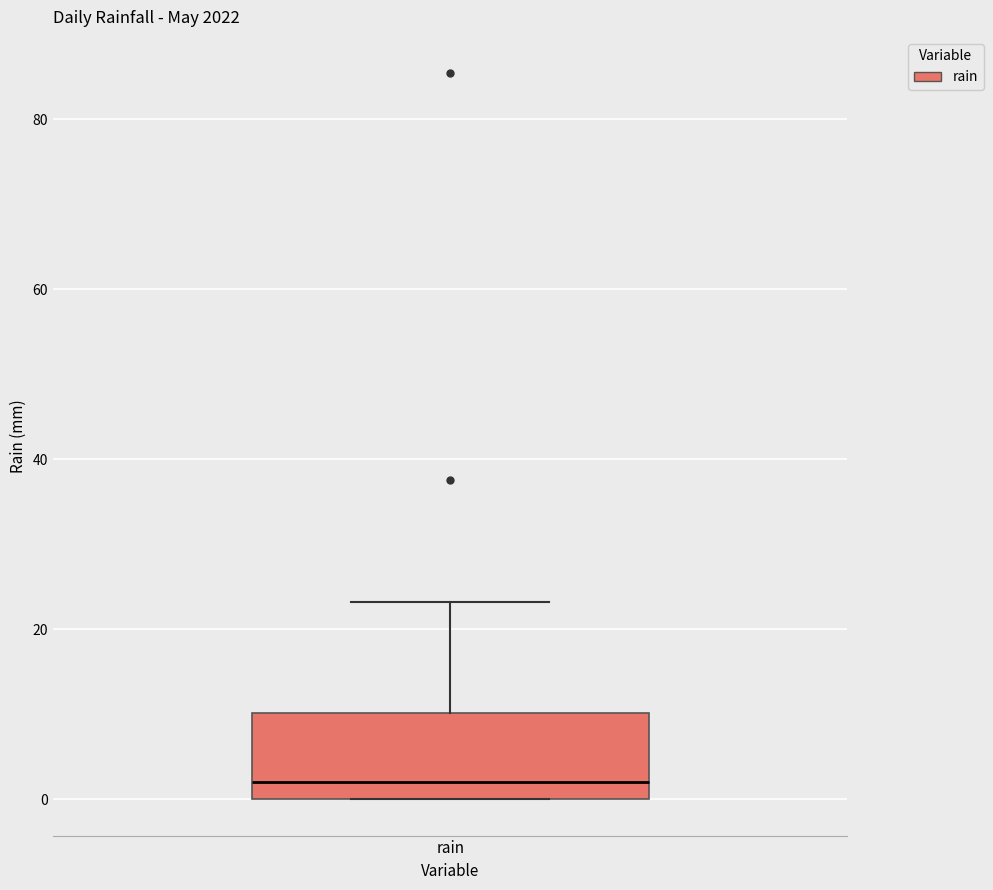

Transcribe this box plot: give where the median line is, the range the box spans, and where the two whiskers end, as read against the y-axis. The values are not printed on the chart, so give them approximately, as read against the axis.

median 2, box 0 to 10, whiskers 0 to 24